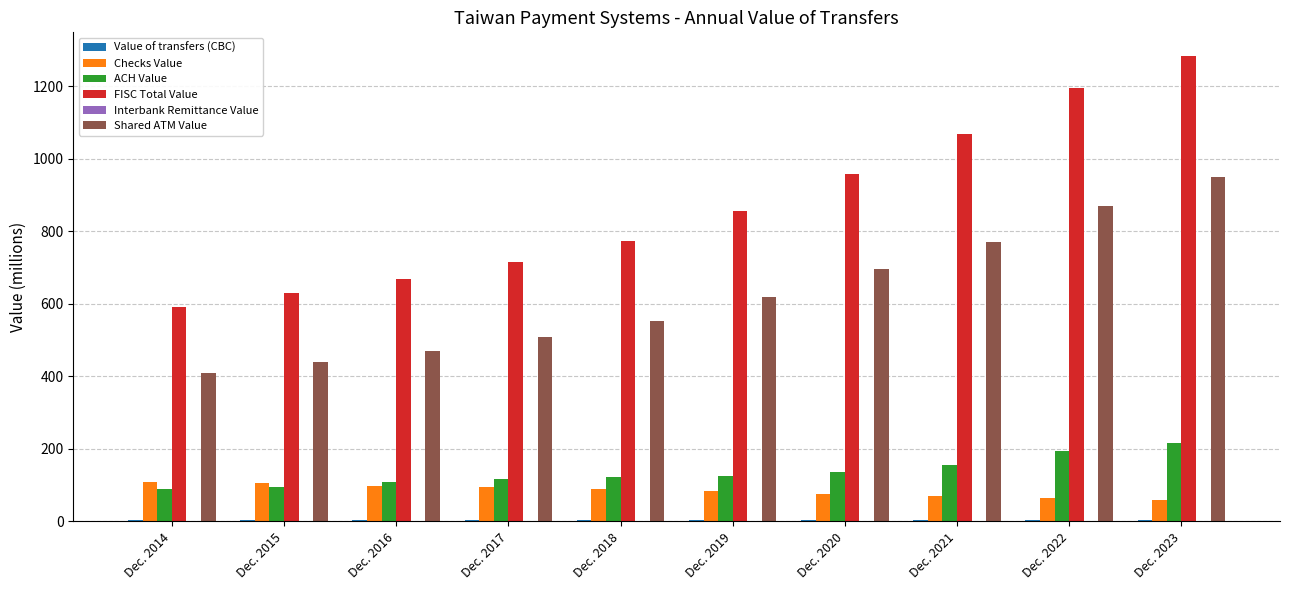

Where does the FISC Total Value series first go above 856?

Dec. 2019